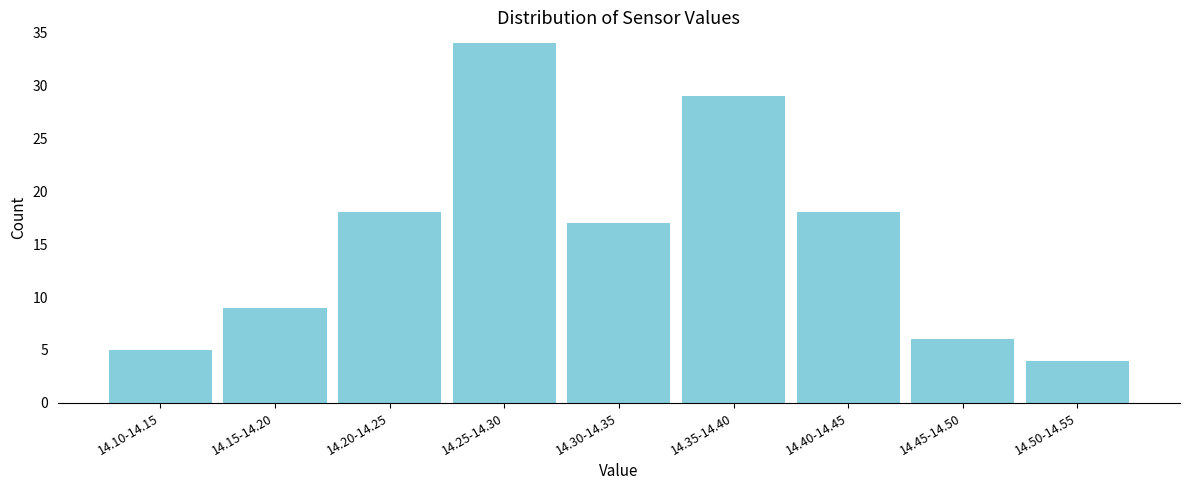

Reading left to right, what are all the values shown in this chart?

14.10-14.15=5	14.15-14.20=9	14.20-14.25=18	14.25-14.30=34	14.30-14.35=17	14.35-14.40=29	14.40-14.45=18	14.45-14.50=6	14.50-14.55=4